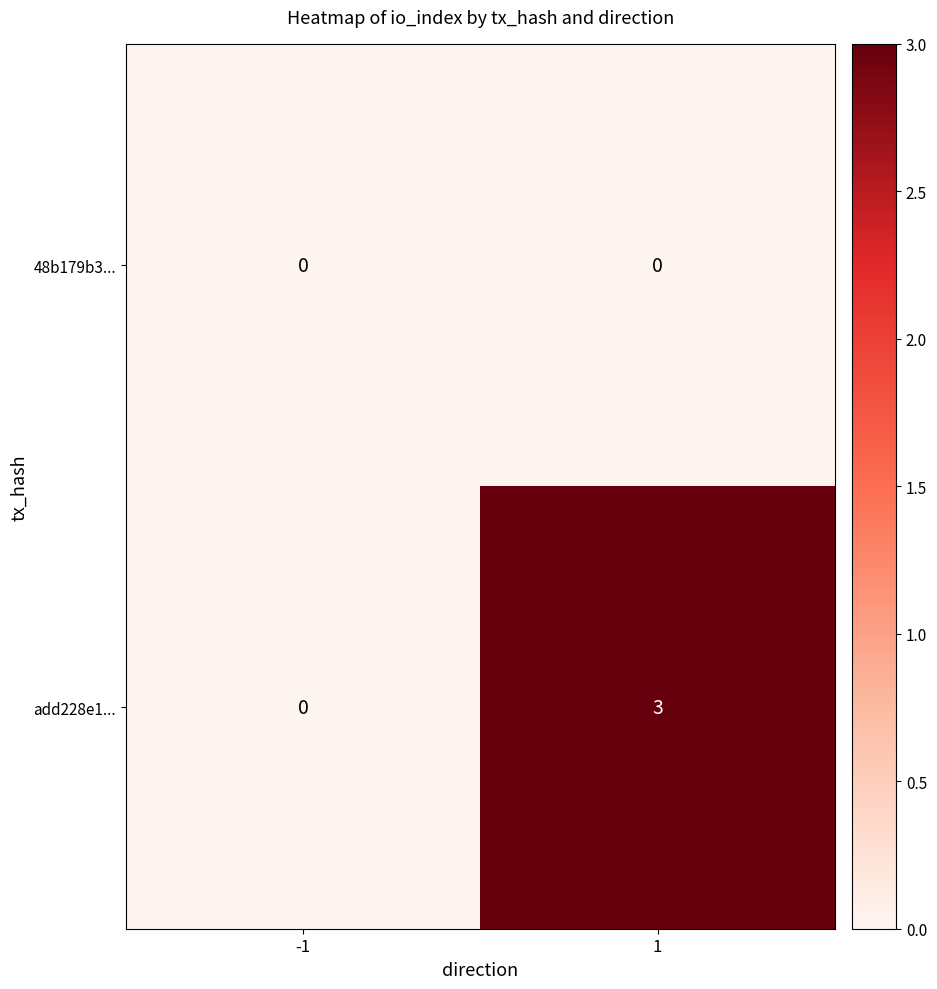

At which category is the sum across all series the highest?

1